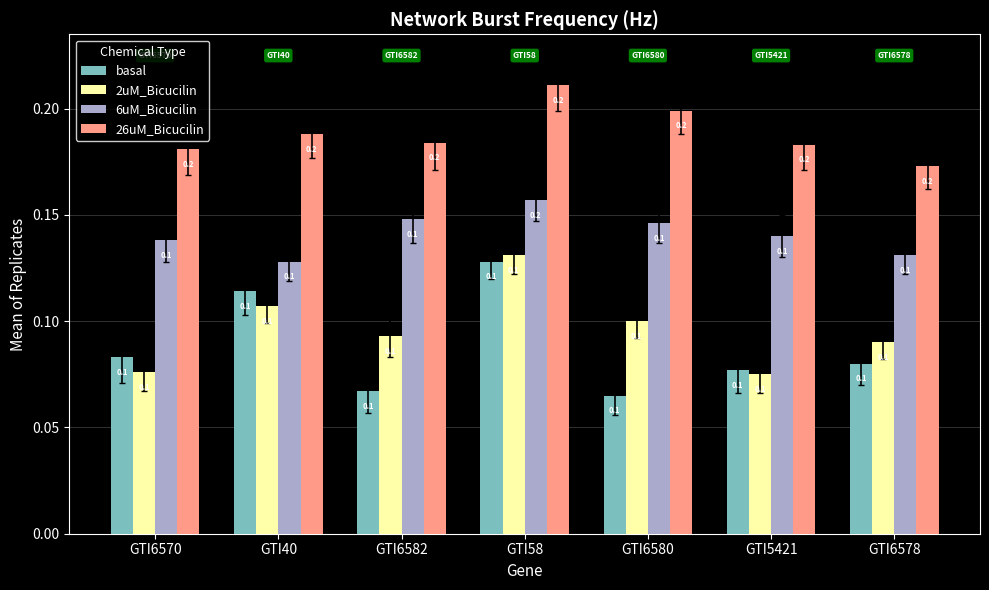

What is the greatest value displayed?

0.2